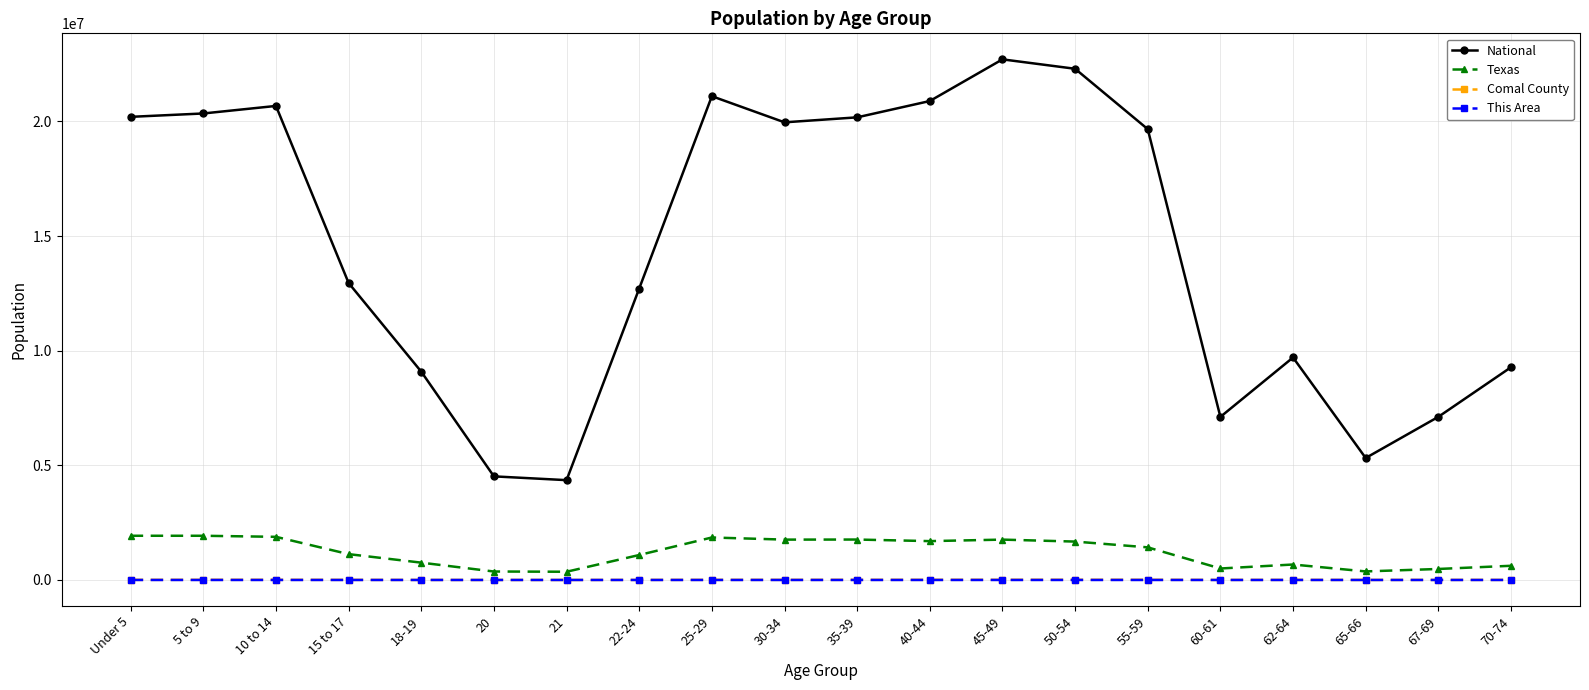

What position from the left is 21?

7